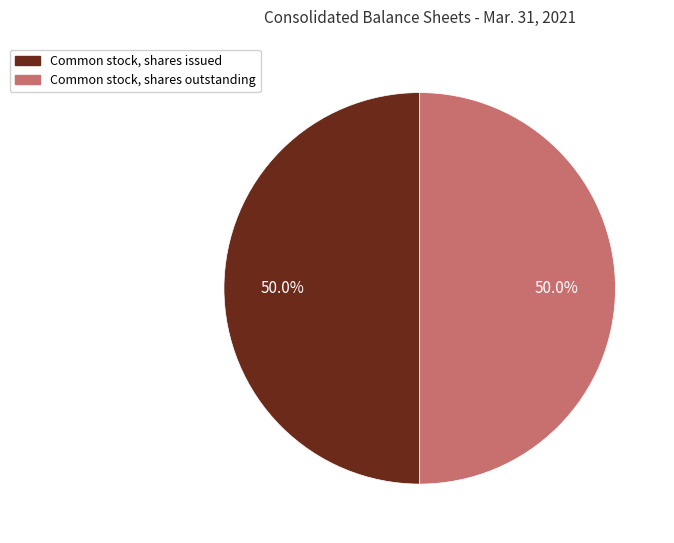

Count the number of slices in the pie.

2